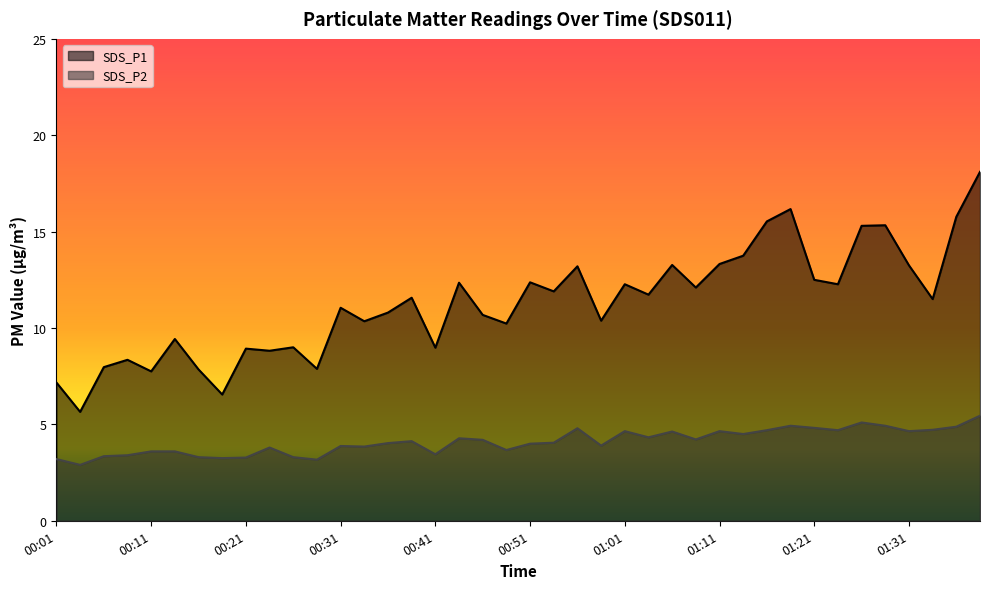

Between 00:31 and 00:46, which series saw the biggest shift?

SDS_P1